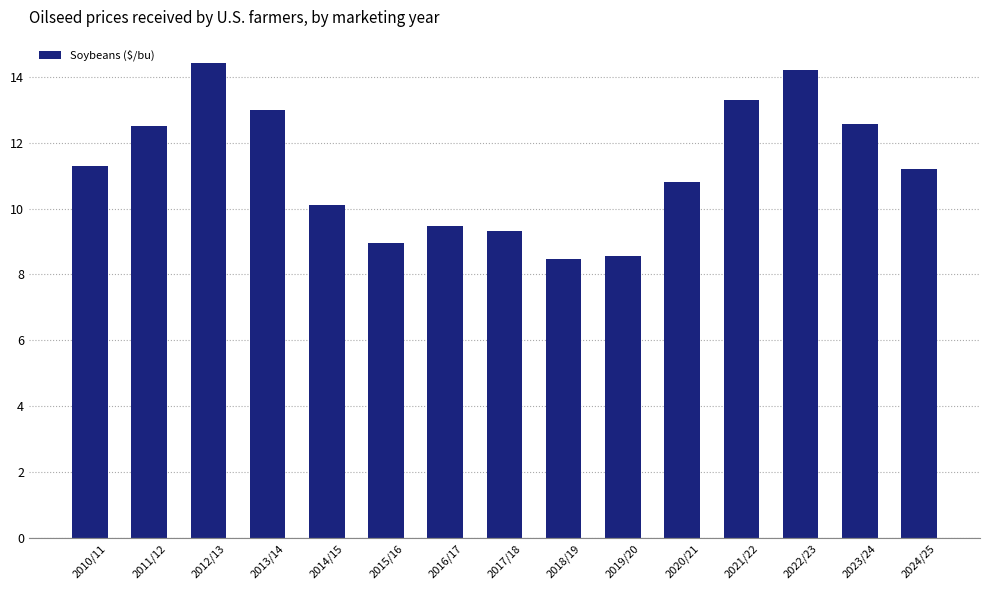

Between 2012/13 and 2014/15, which is larger?

2012/13